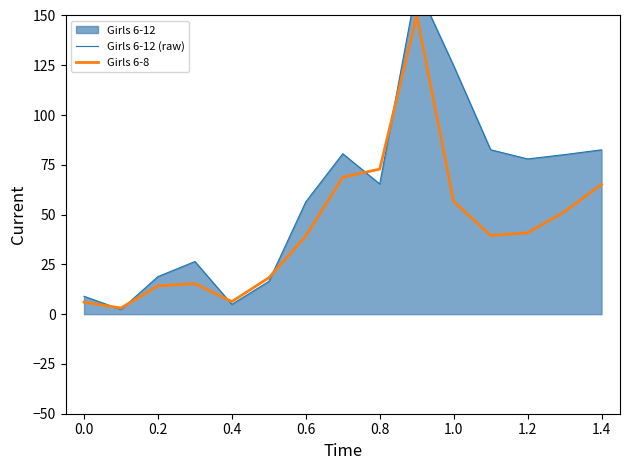

The value of Girls 6-8 at 0.6 is 13.5. True or false?

False